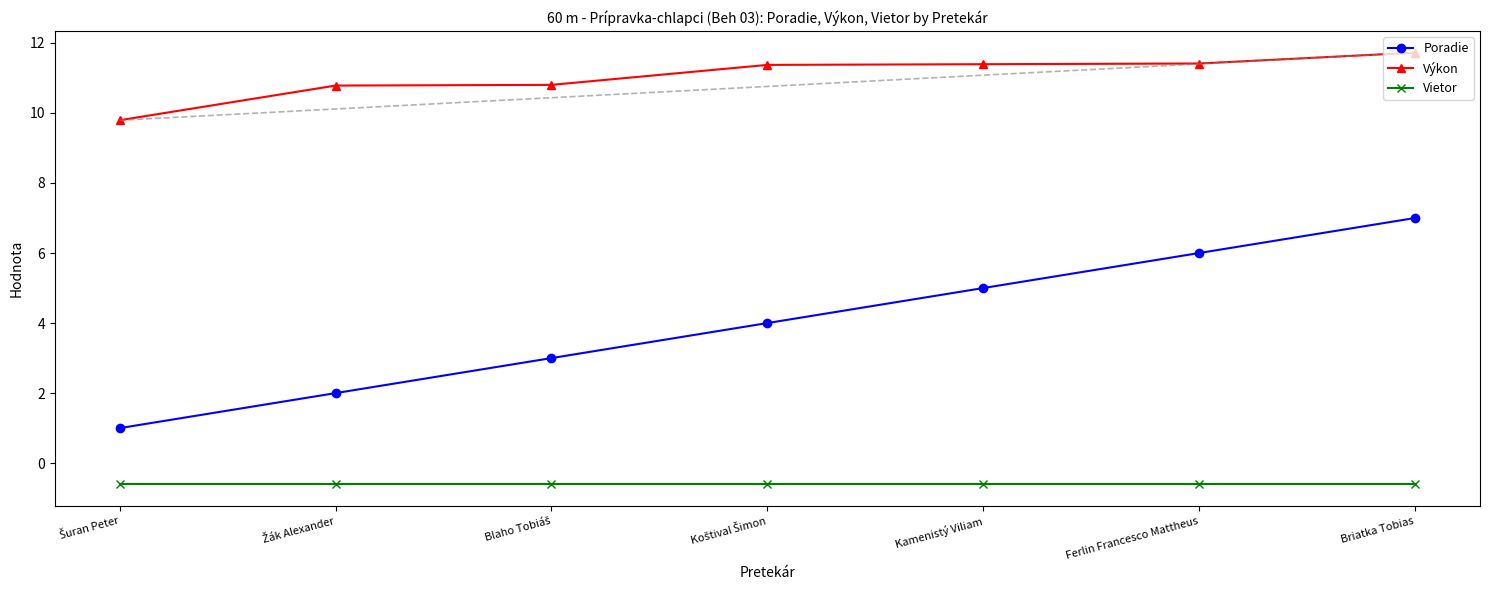

How many data points in Poradie are less than 4?

3